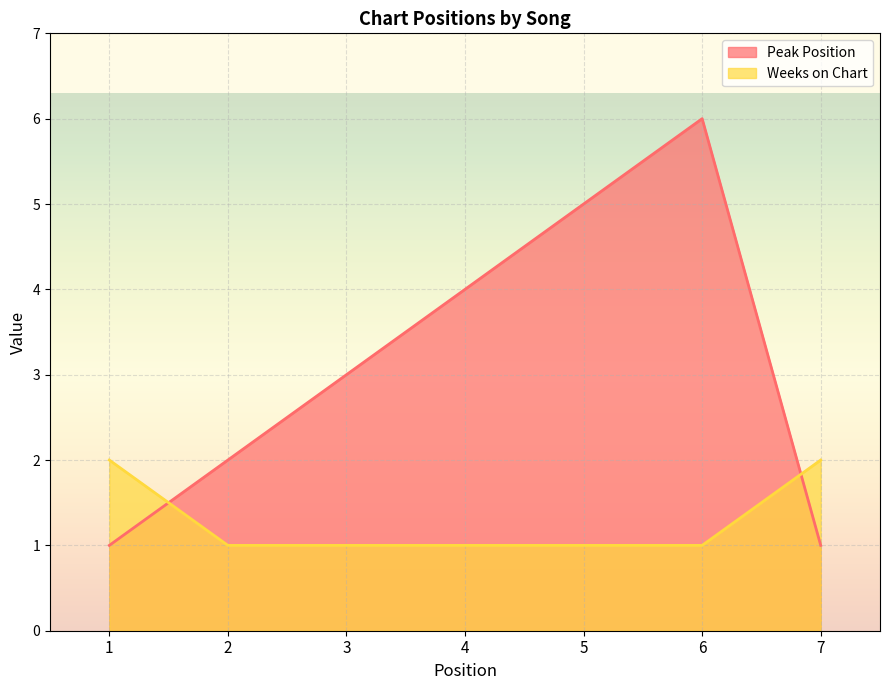

The Peak Position series shows 5 at 5. True or false?

True